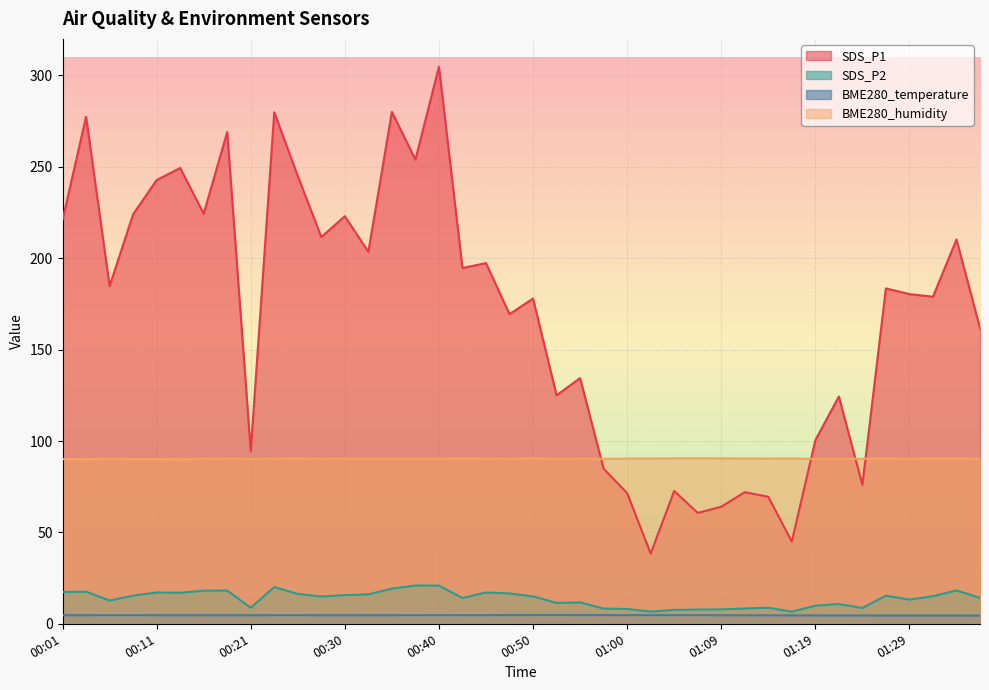

Does the chart display data point markers on the line(s)?

No